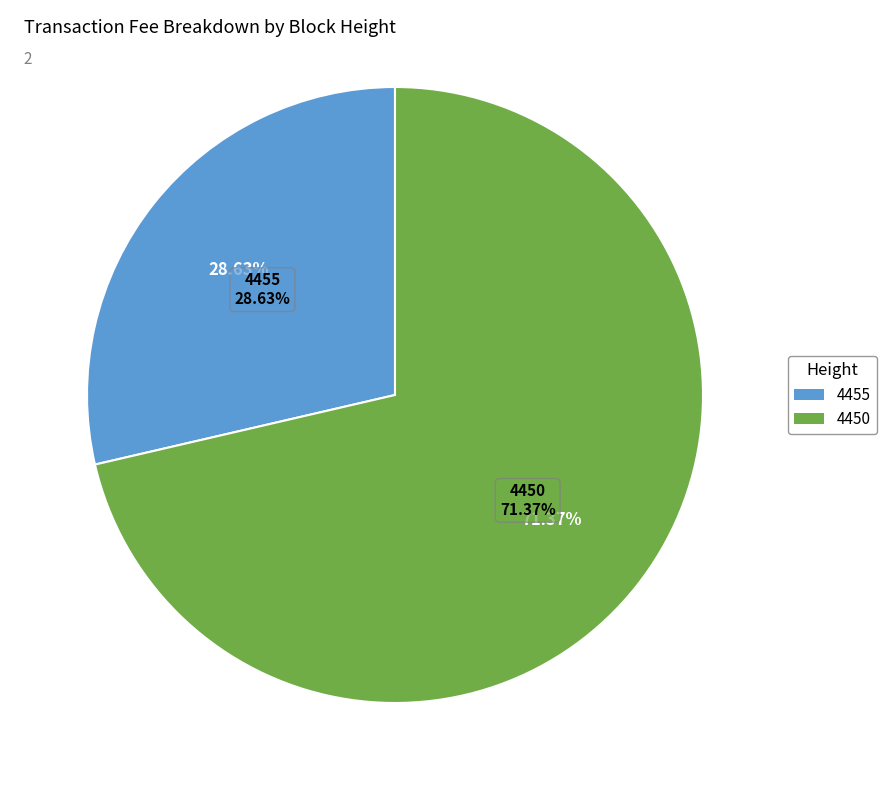

What is the smallest slice in the pie chart?

4455